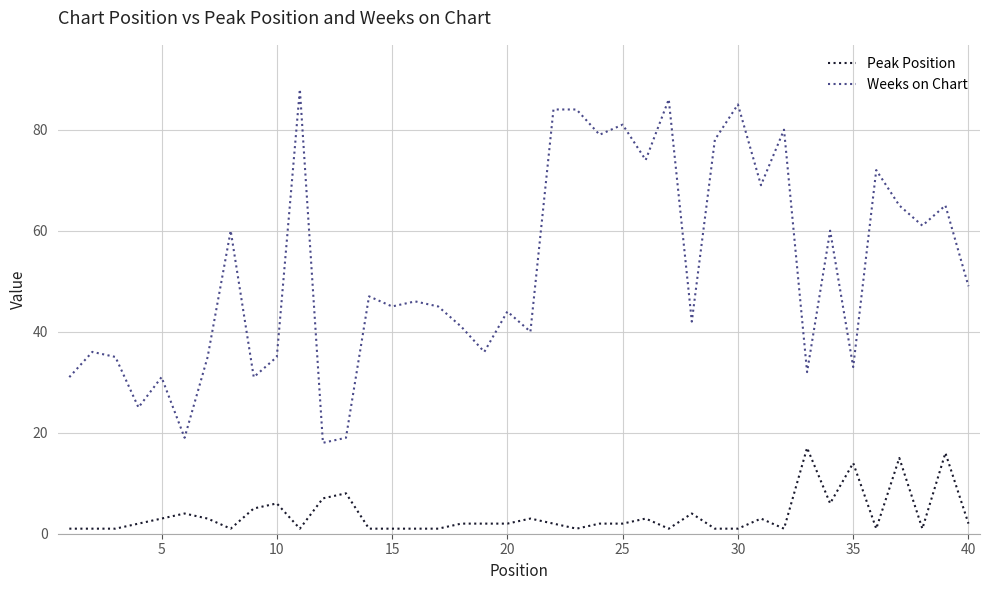

What is the greatest value displayed?

88